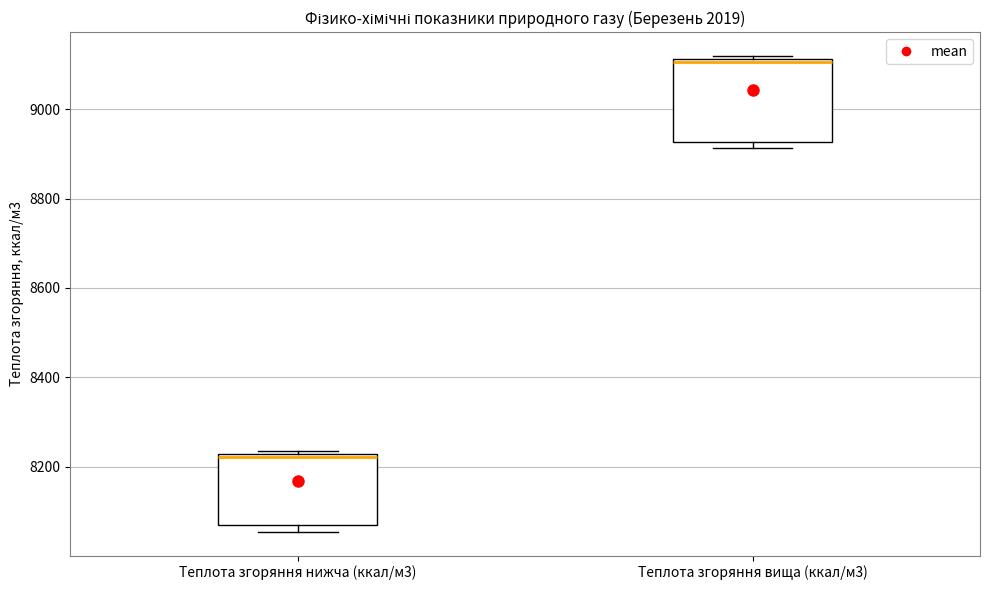

Which box is the tallest, from its lower edge to its upper edge?

Теплота згоряння вища (ккал/м3)